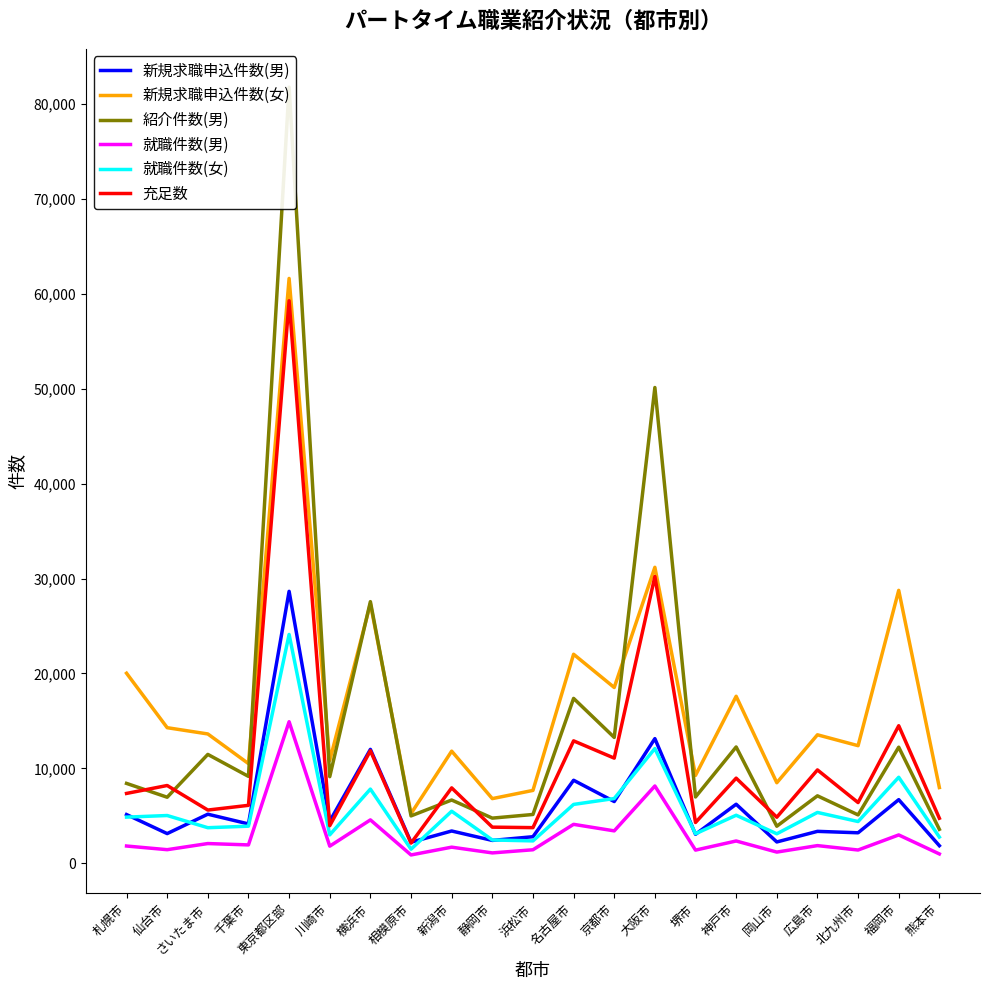

Does the chart have visible grid lines?

No